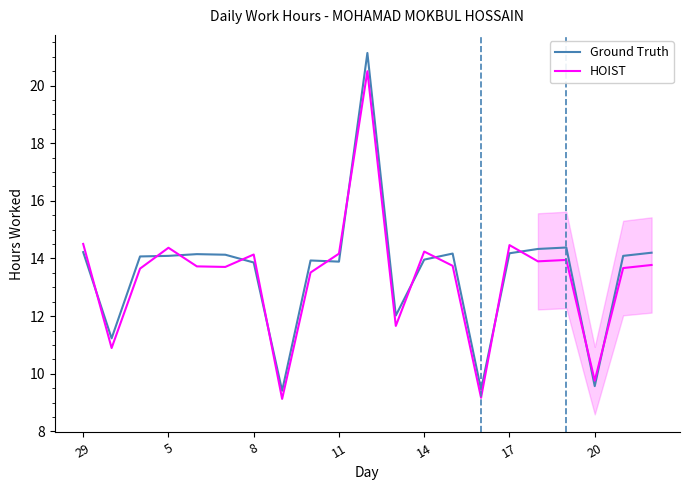

Does the chart display data point markers on the line(s)?

No